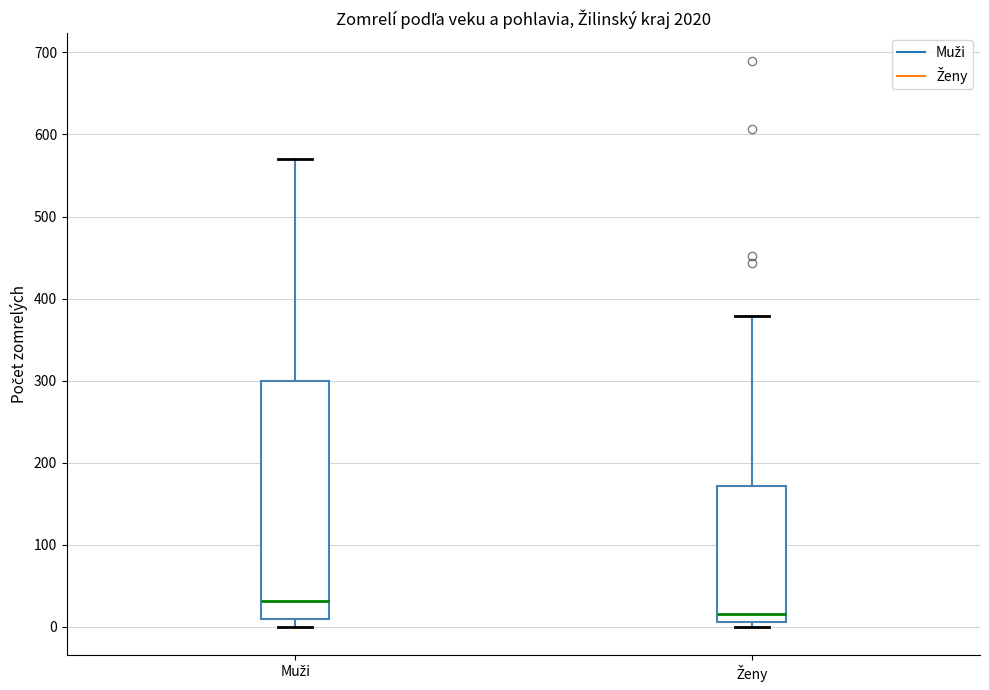

Where does the median line of the box for Ženy sit on the y-axis? The values are not printed on the chart, so give them approximately, as read against the axis.

20